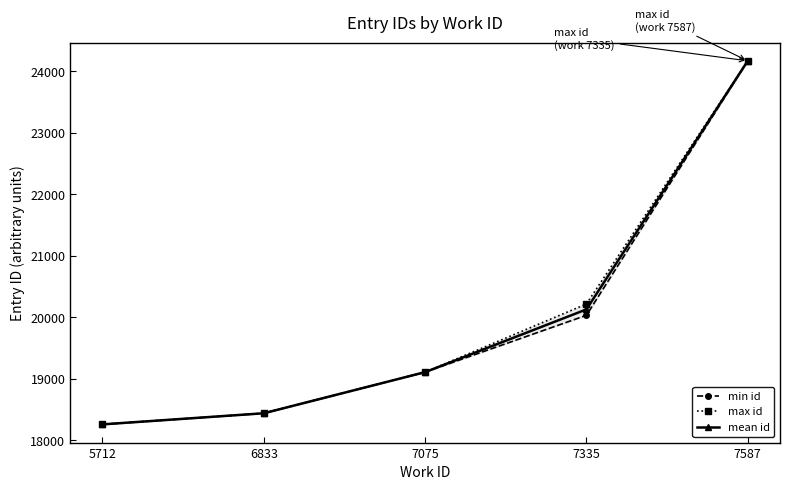

At 6833, list the series in order from smallest to largest.

min id, max id, mean id